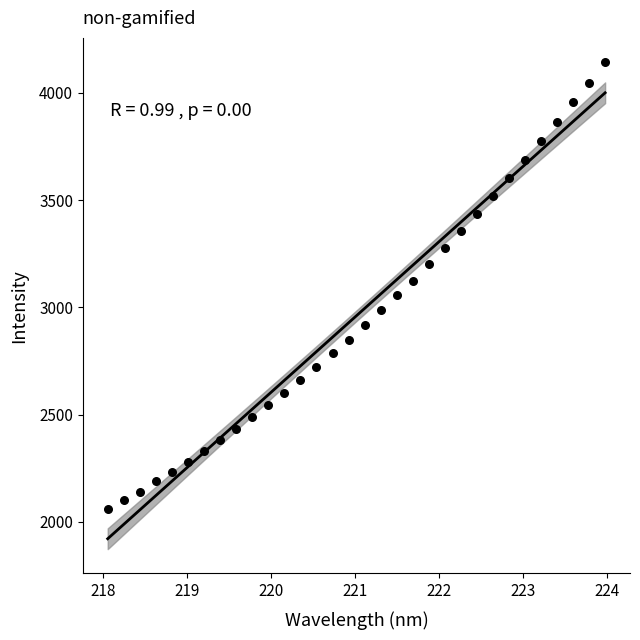

What is the range of Y values (max minus min)?

2083.4